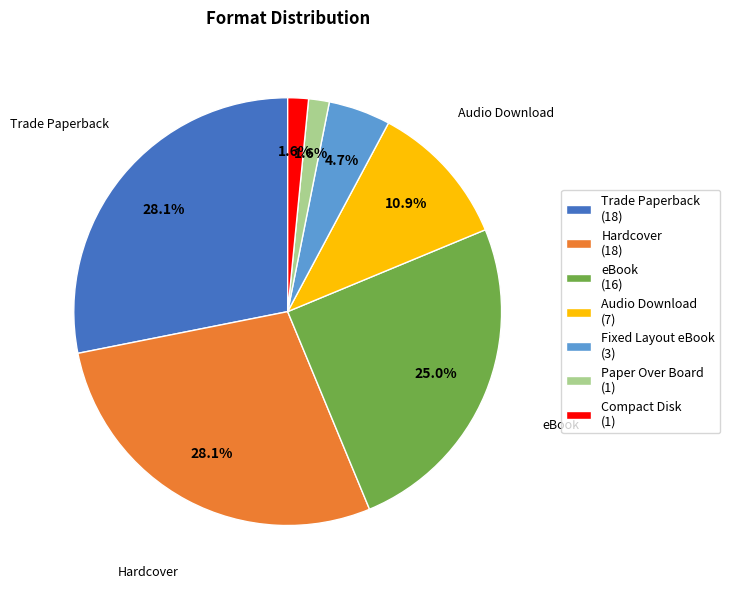

What percentage is the Fixed Layout eBook slice, to the nearest percent?

5%